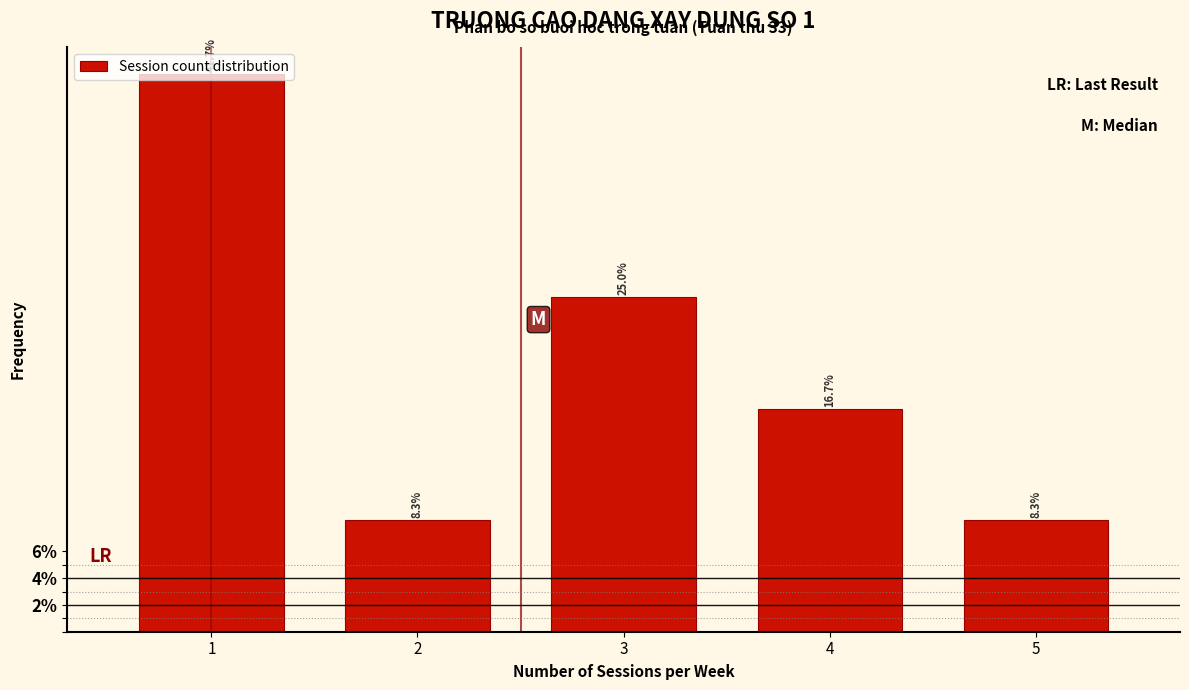

What is the average value?

20.0